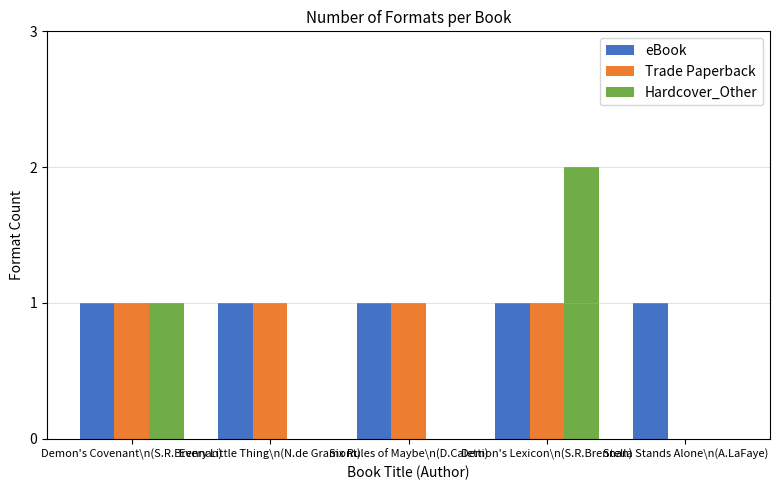

Which series has the largest total across all categories?

eBook